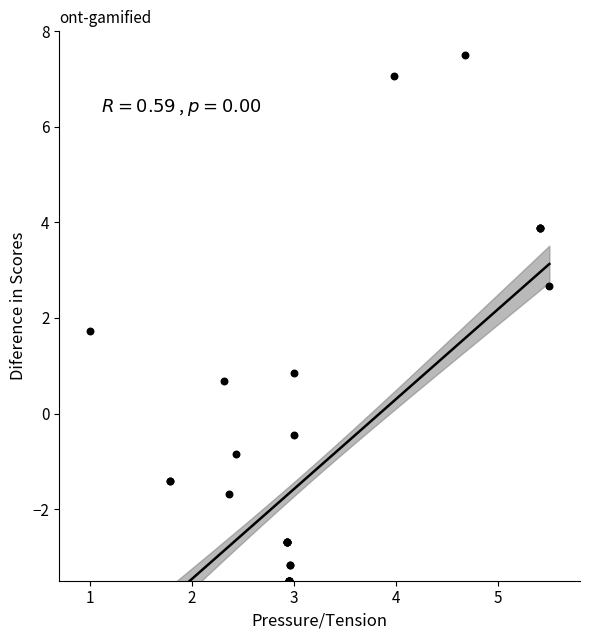

What Y value in the scatter plot is closest to 2?

1.7